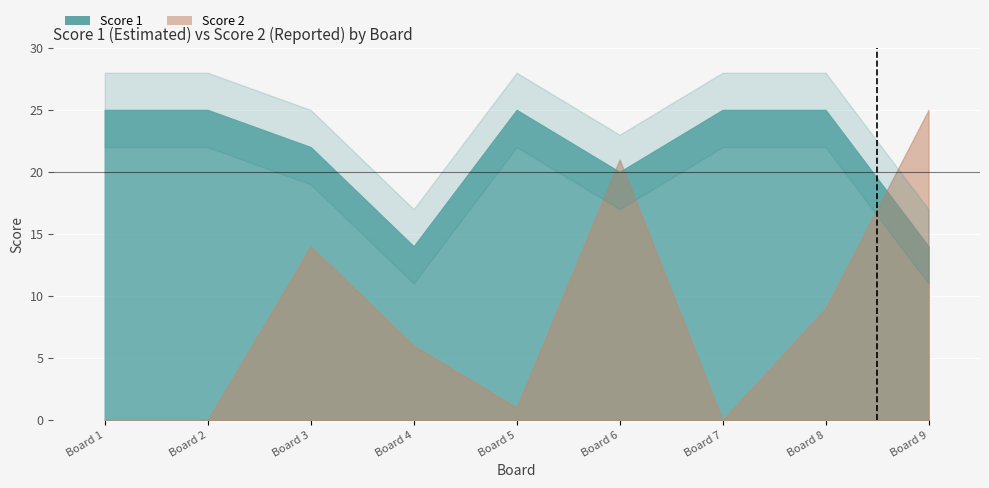

At which category does Score 2 reach its first local peak?

3